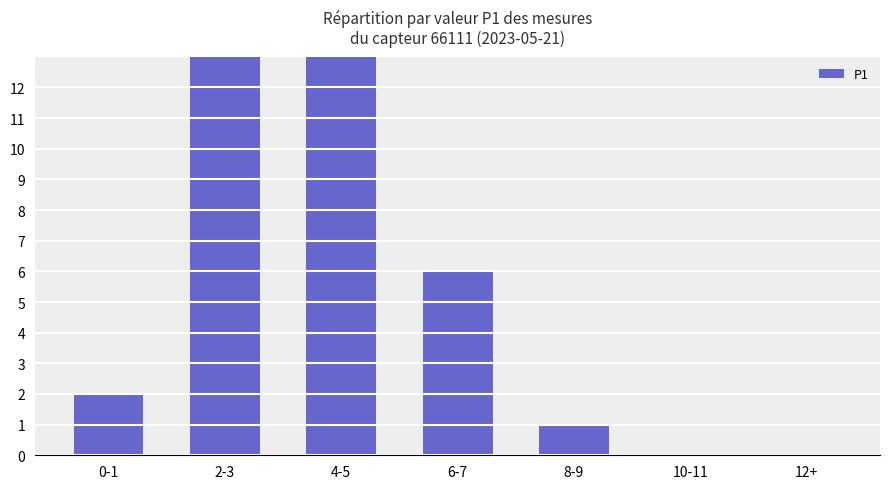

Is it true that the value at 4-5 is 25?

False